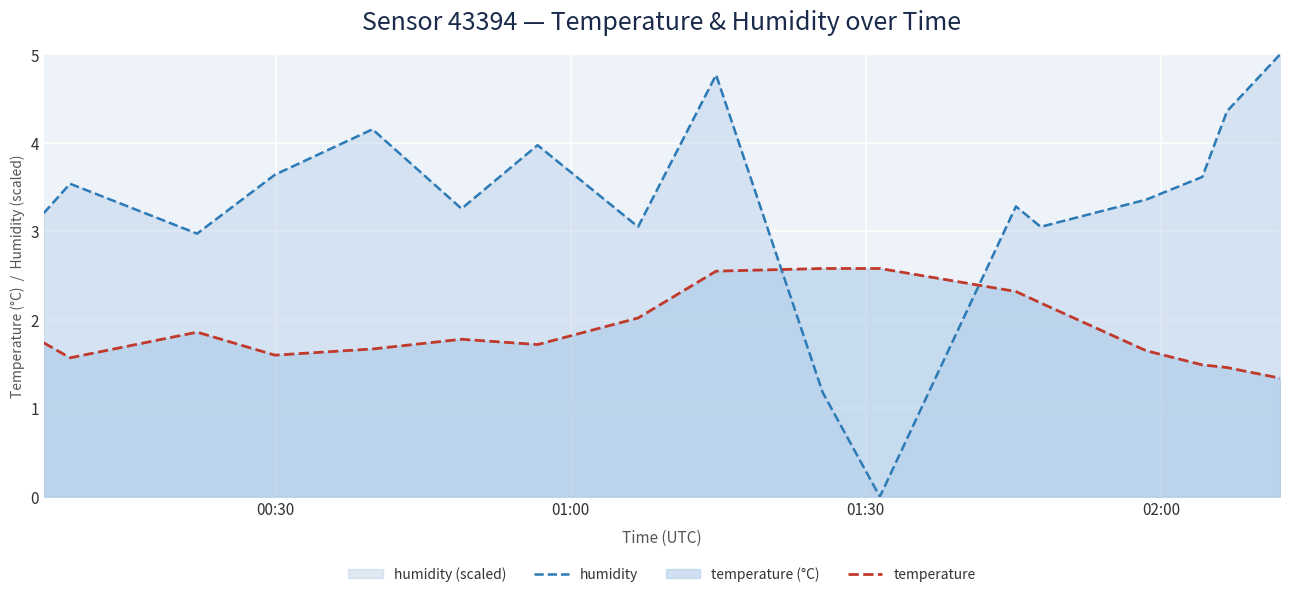

What is the difference between the maximum and minimum values in the humidity series?

5.0